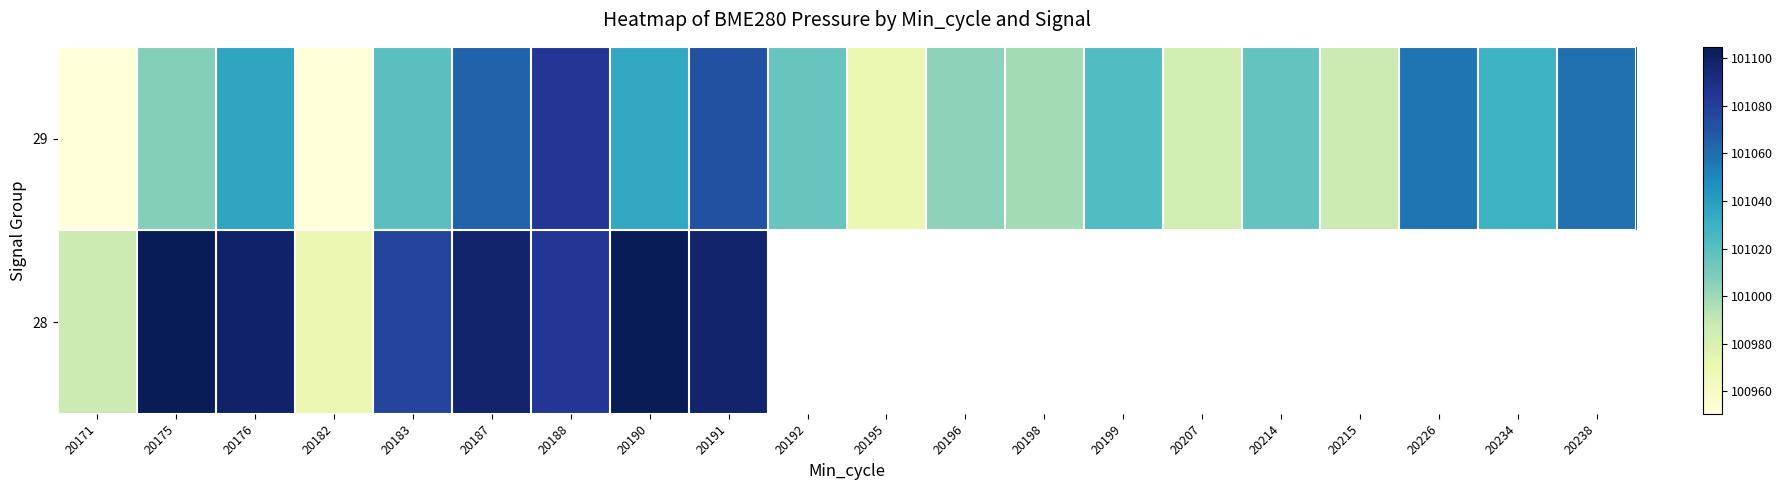

How many distinct data groups are displayed?

2